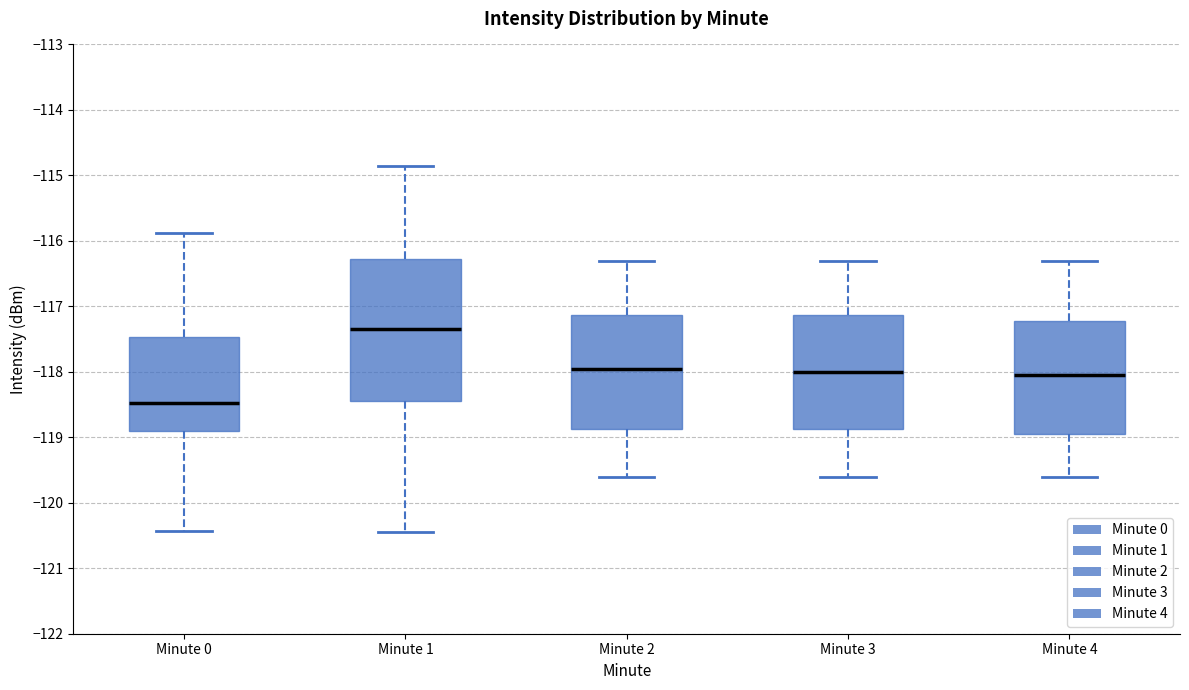

Where does the lower whisker of the box for Minute 1 end on the y-axis? The values are not printed on the chart, so give them approximately, as read against the axis.

-120.4